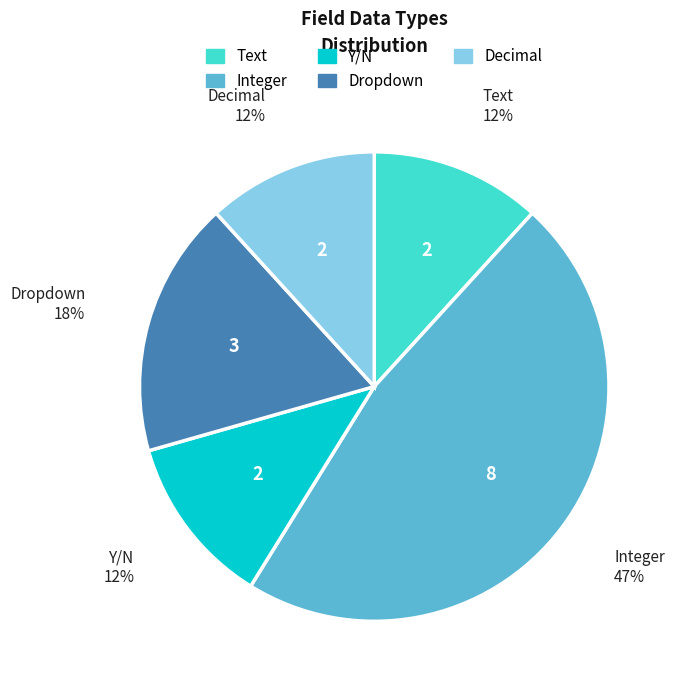

Is there any slice that represents more than half of the pie?

No